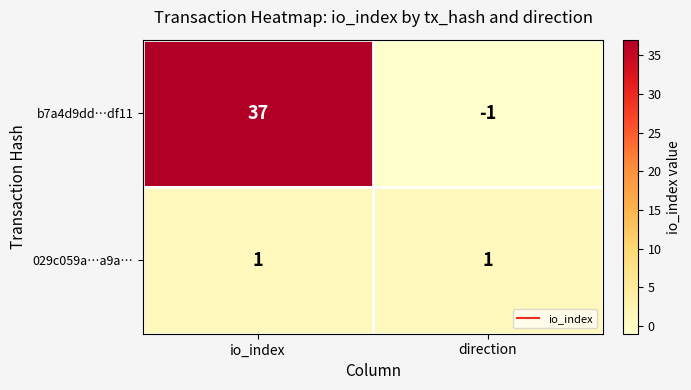

At how many categories does at least one series exceed 20?

1